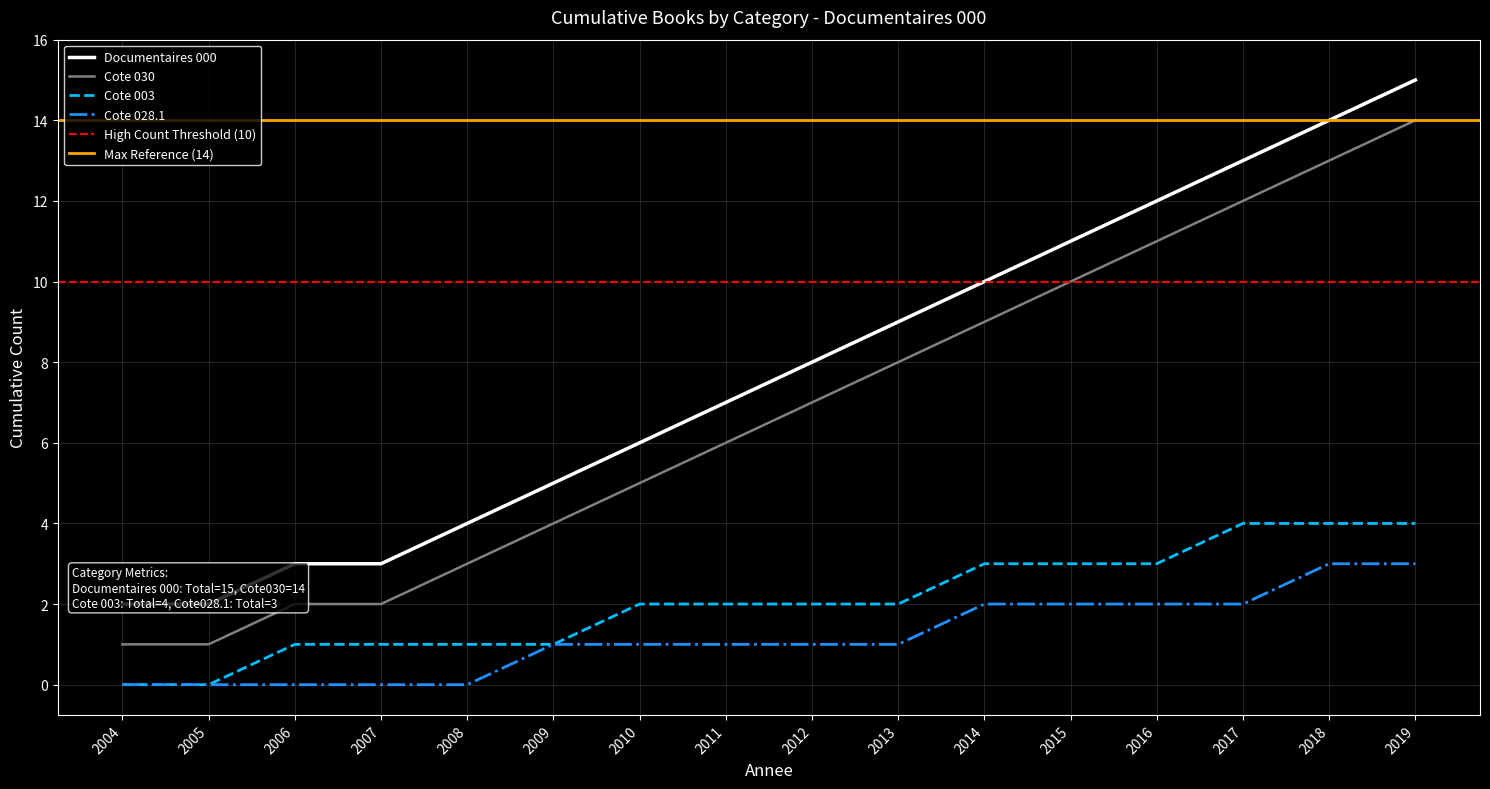

Is the value of Cote 030 at 2004 greater than the value of Cote 003 at 2016?

No